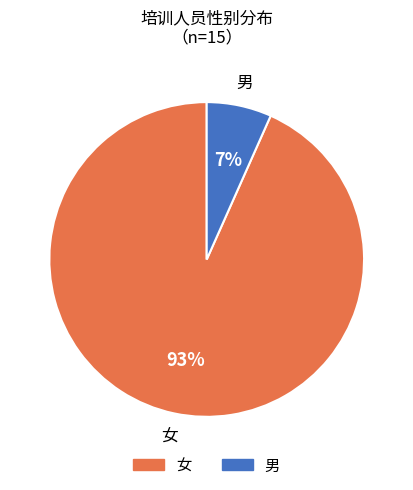

To the nearest percent, what portion does 男 represent?

7%